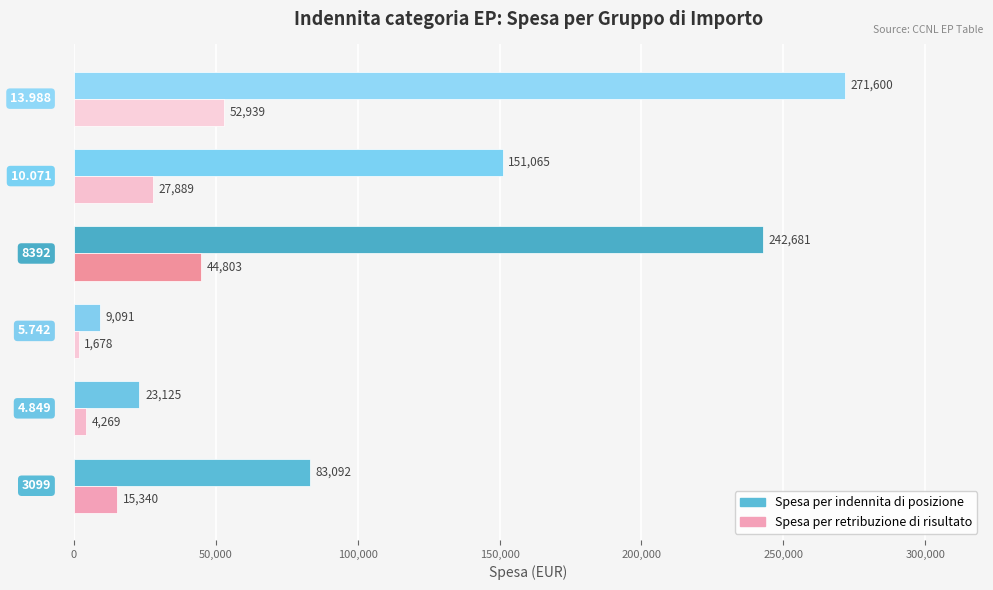

What is the difference between the second highest and minimum values in the Spesa per retribuzione di risultato series?

43124.3